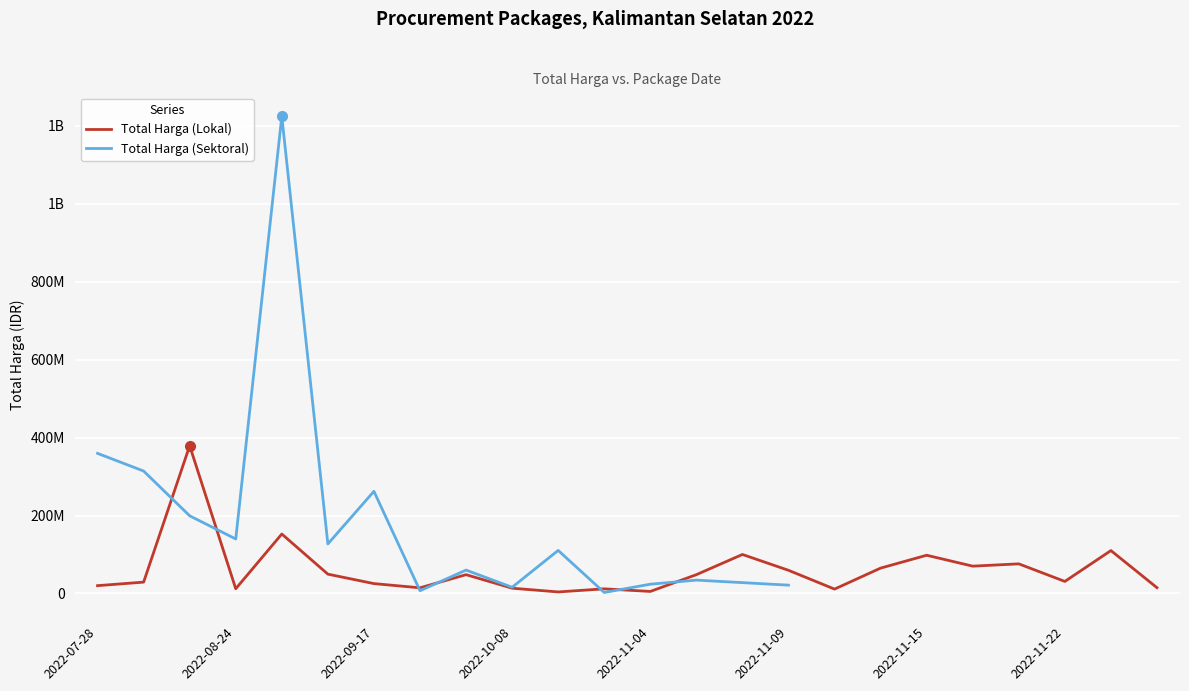

Which series changed the most between 12 and 16?

Total Harga (Lokal)